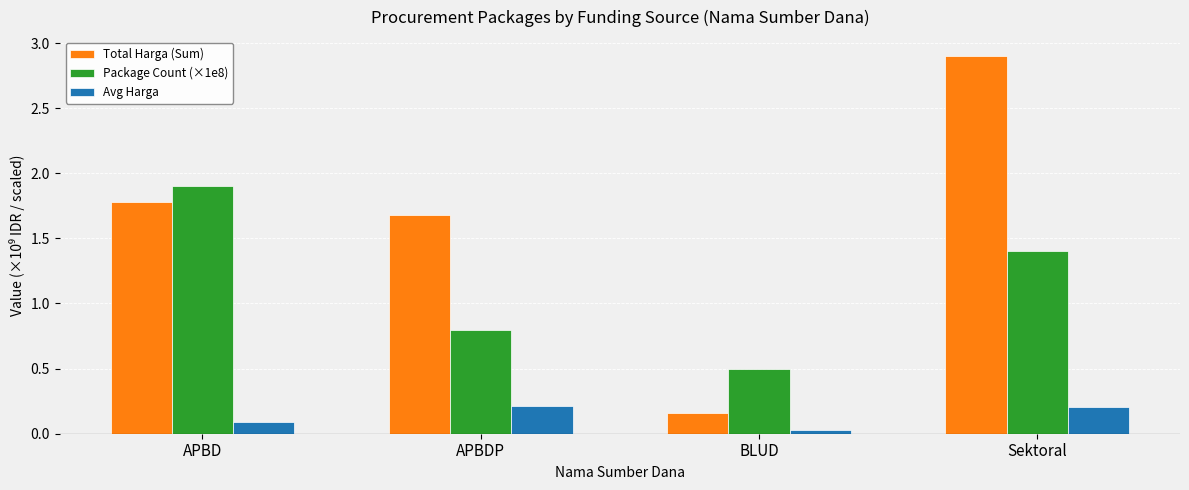

What is the greatest value displayed?

2.9